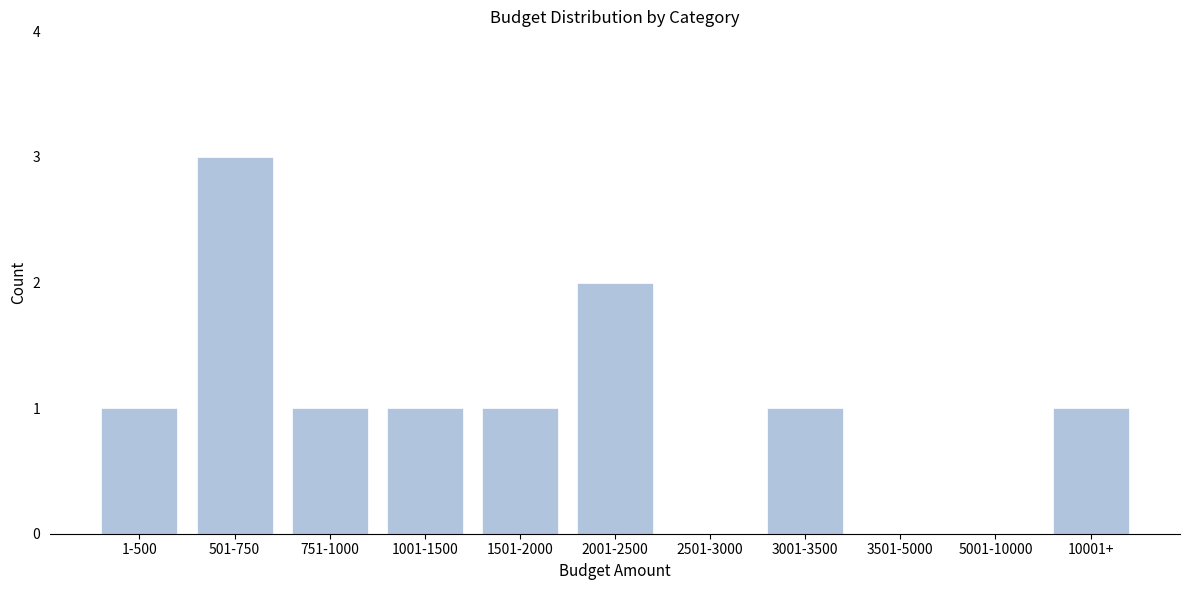

Reading left to right, list all the values displayed in this chart.

1-500=1	501-750=3	751-1000=1	1001-1500=1	1501-2000=1	2001-2500=2	2501-3000=0	3001-3500=1	3501-5000=0	5001-10000=0	10001+=1